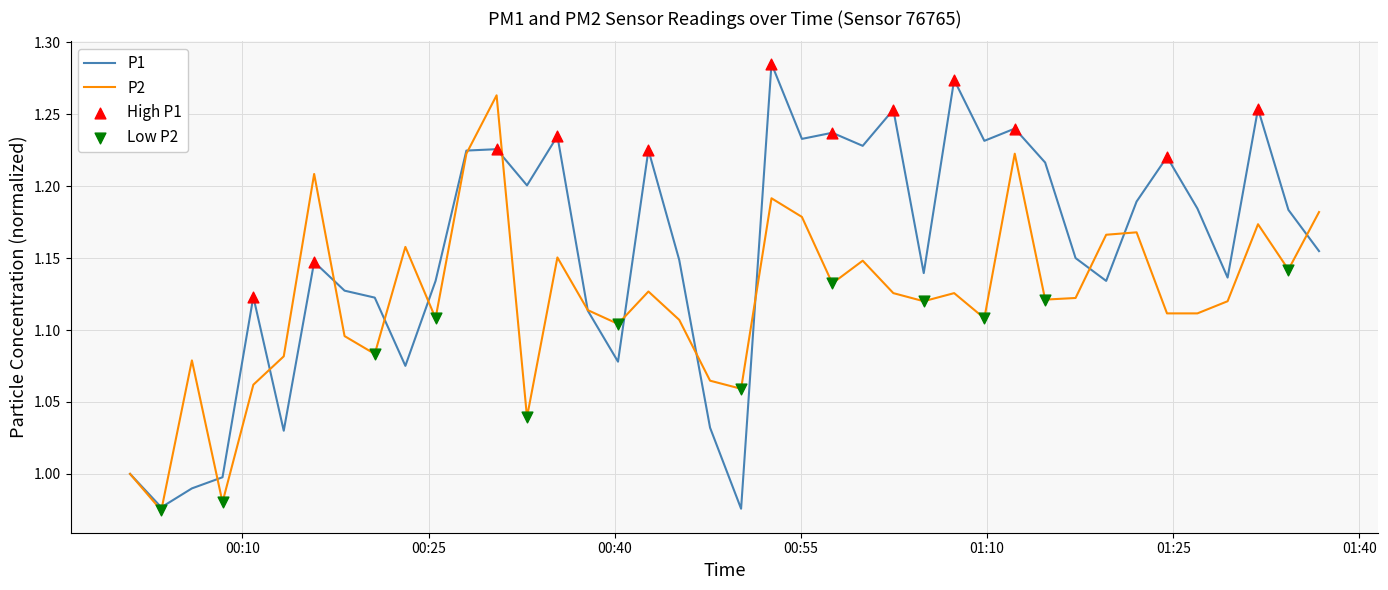

Rank the series by their average value, from lowest to highest.

P2, P1